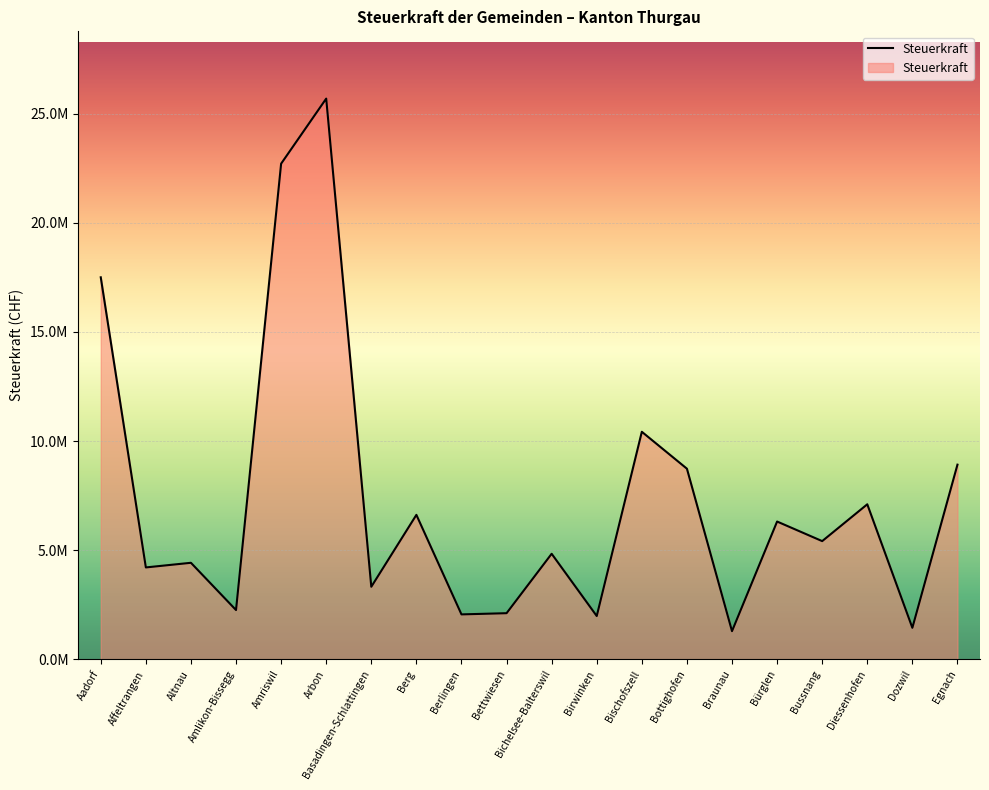

What is the average value?

7366719.5